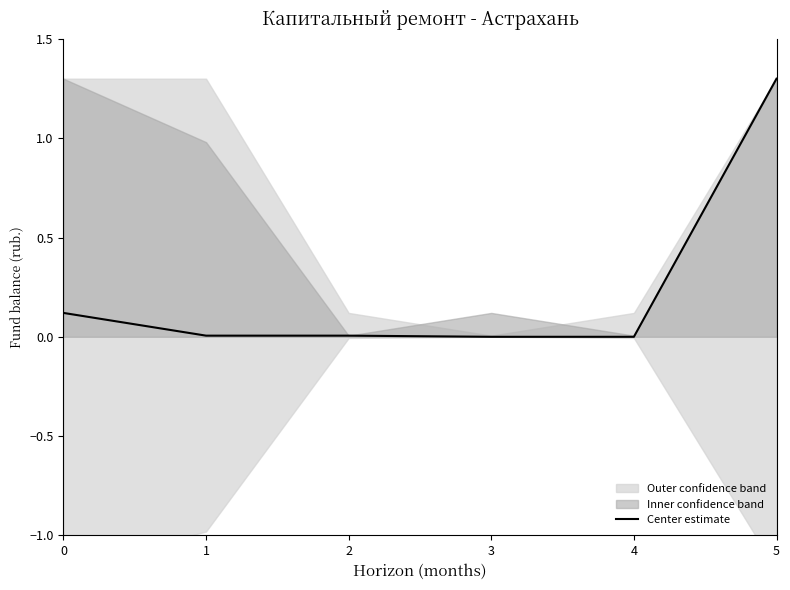

How many data points are above 0?

5